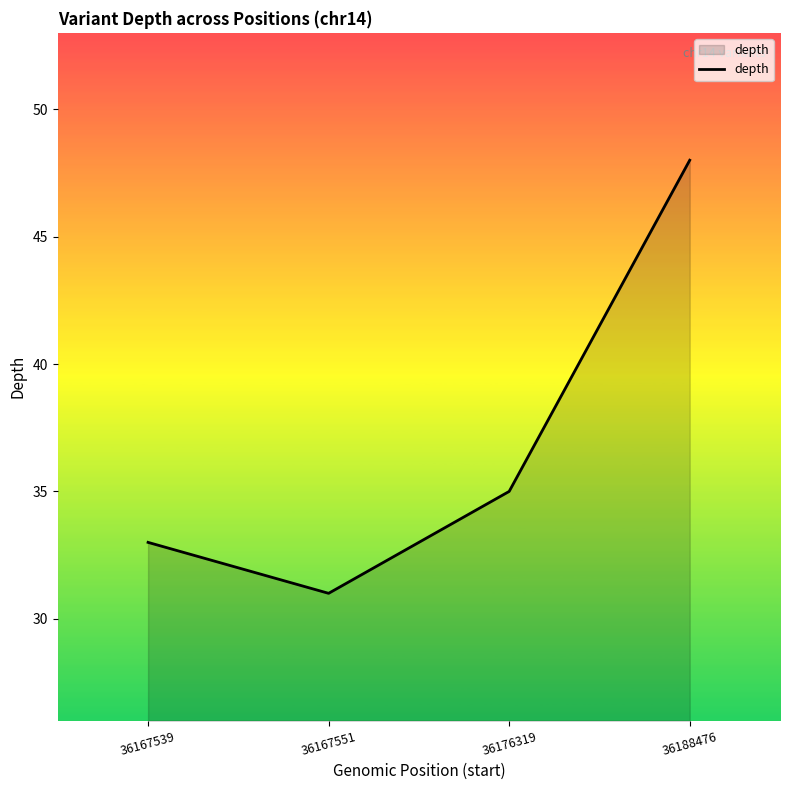

What is the change in value from 36176319 to 36188476?

+13